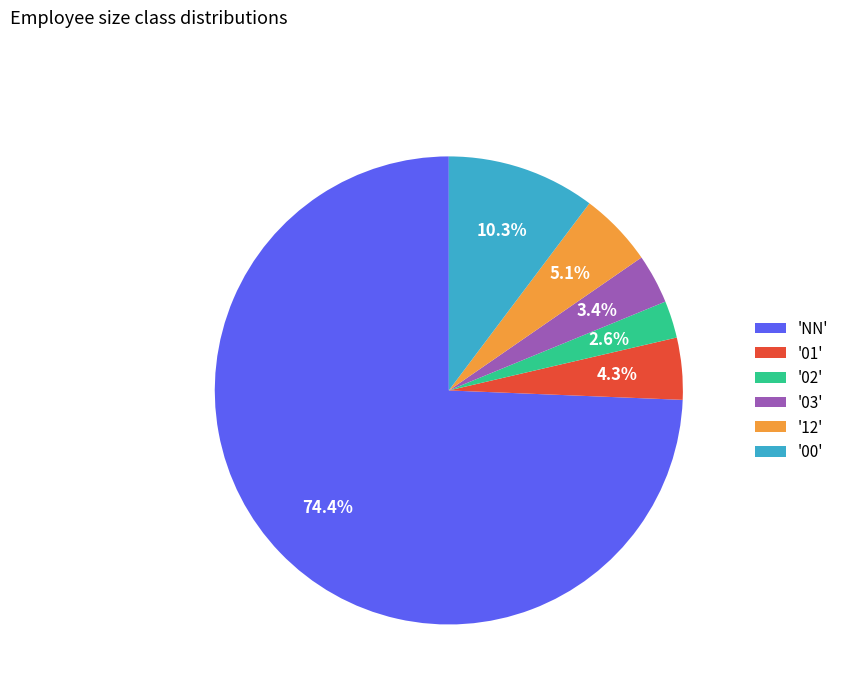

Count the number of slices in the pie.

6